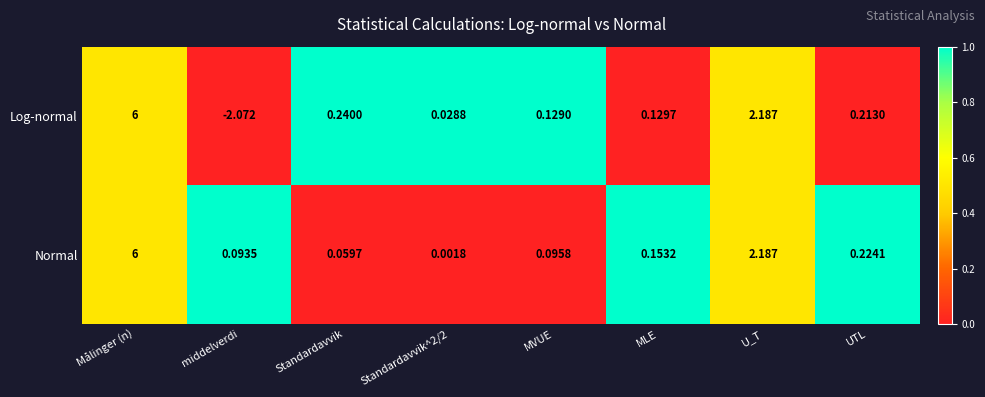

What is the total value across all series at U_T?

4.4